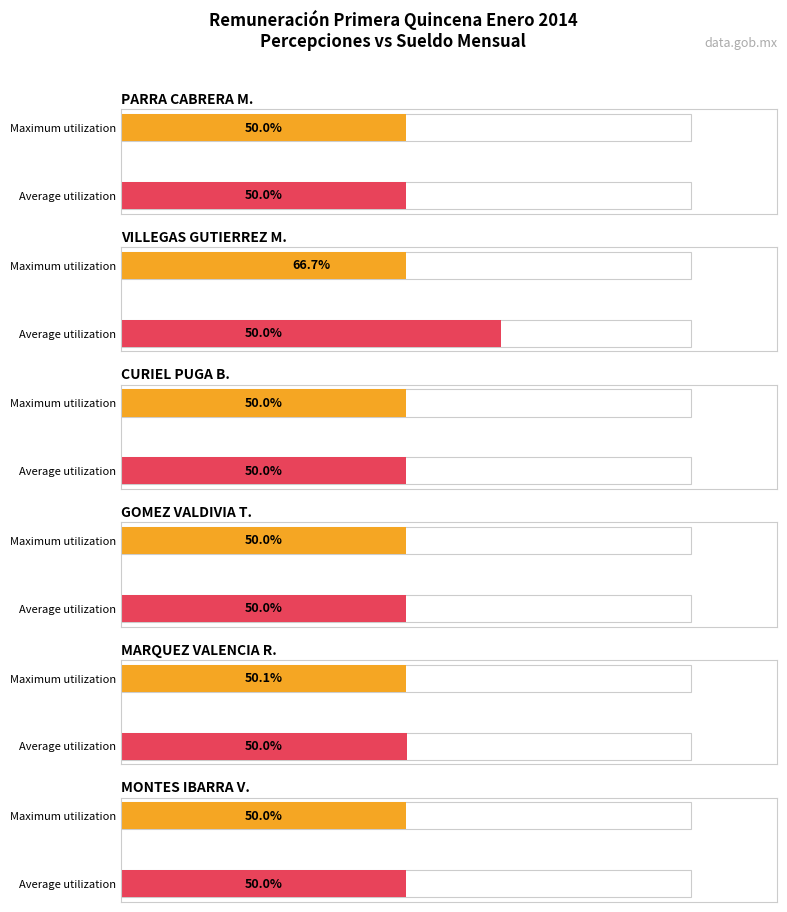

Rank the series by their maximum value, from highest to lowest.

Average utilization, Maximum utilization